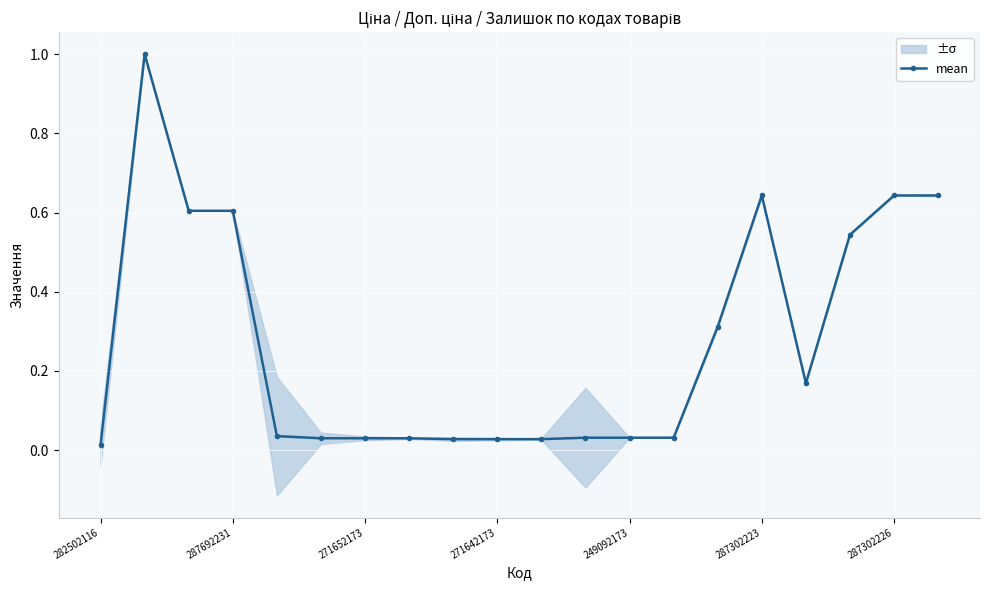

What is the highest value of the mean series?

1.0